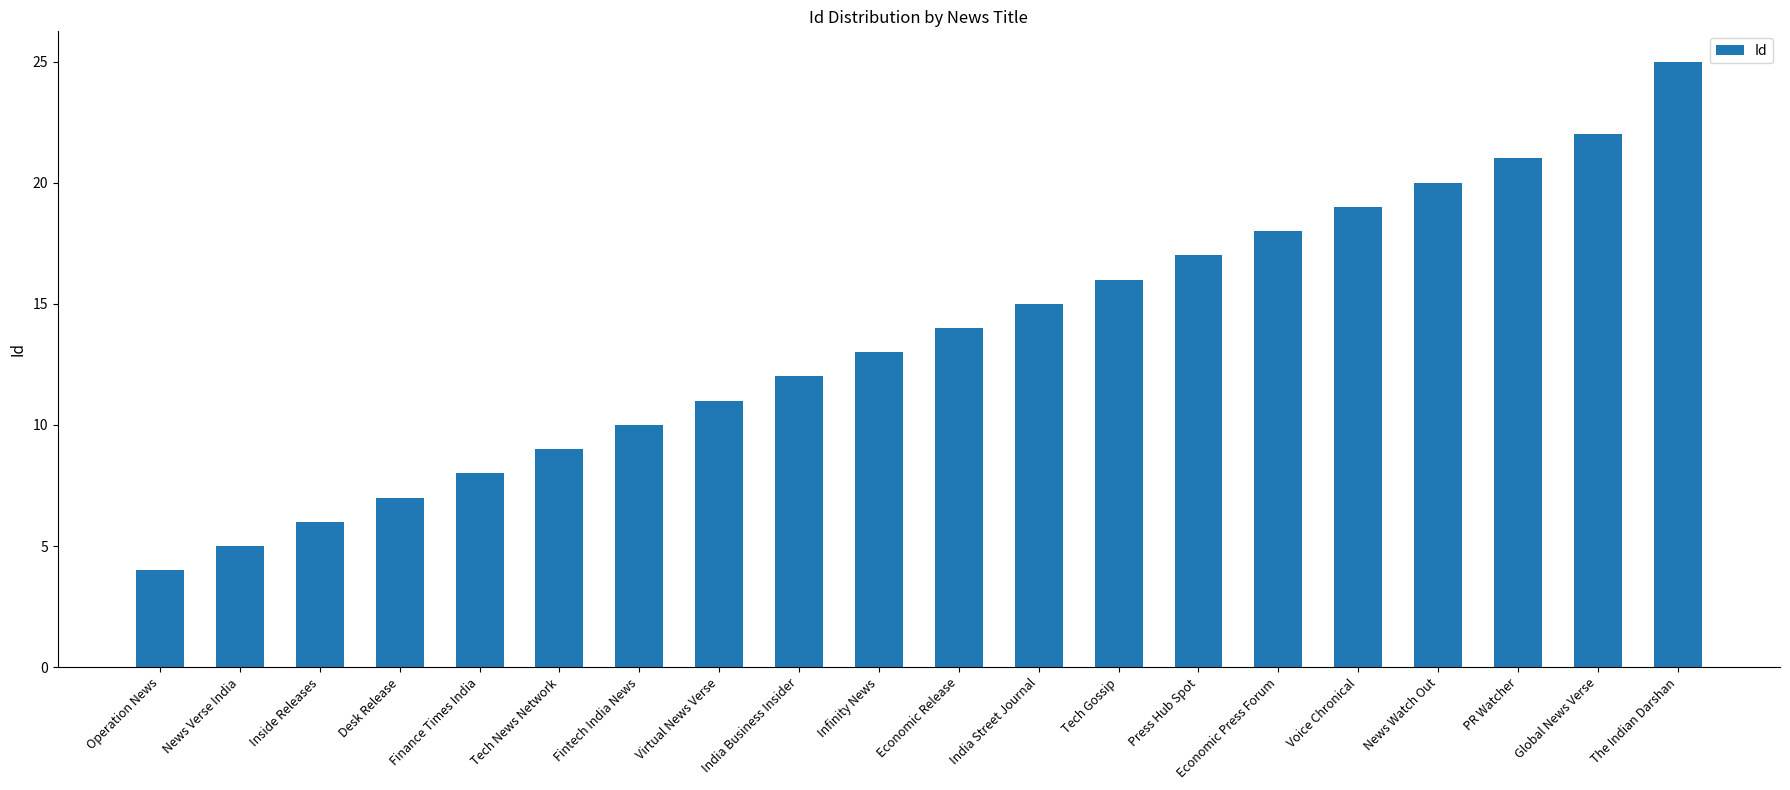

Which has a higher value, Tech News Network or Finance Times India?

Tech News Network